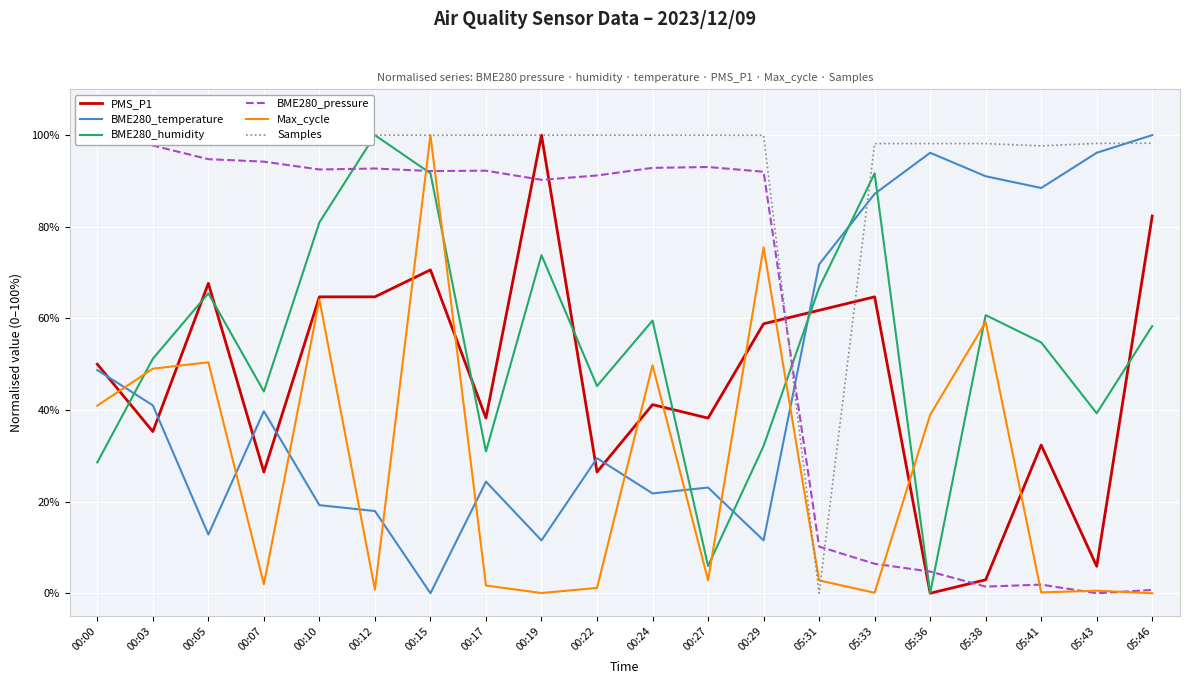

Where is the first local maximum for PMS_P1?

00:05